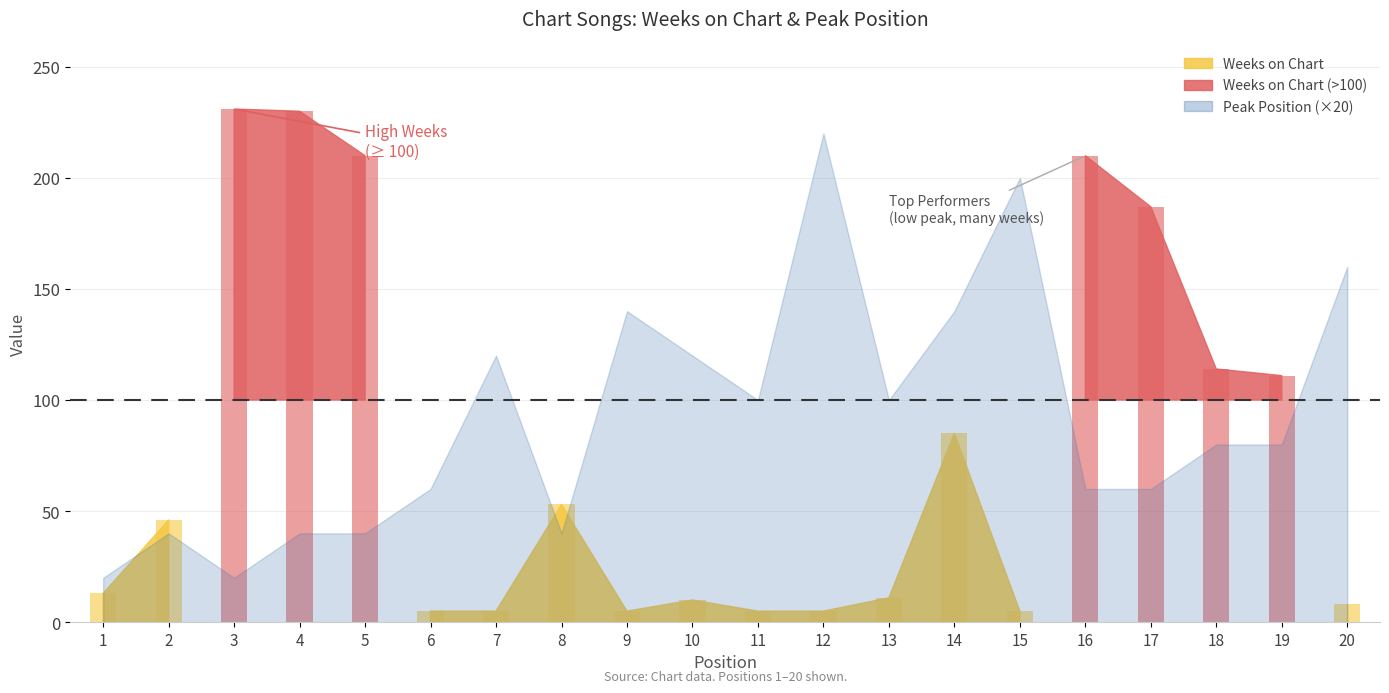

Which series has the largest total across all categories?

Weeks on Chart